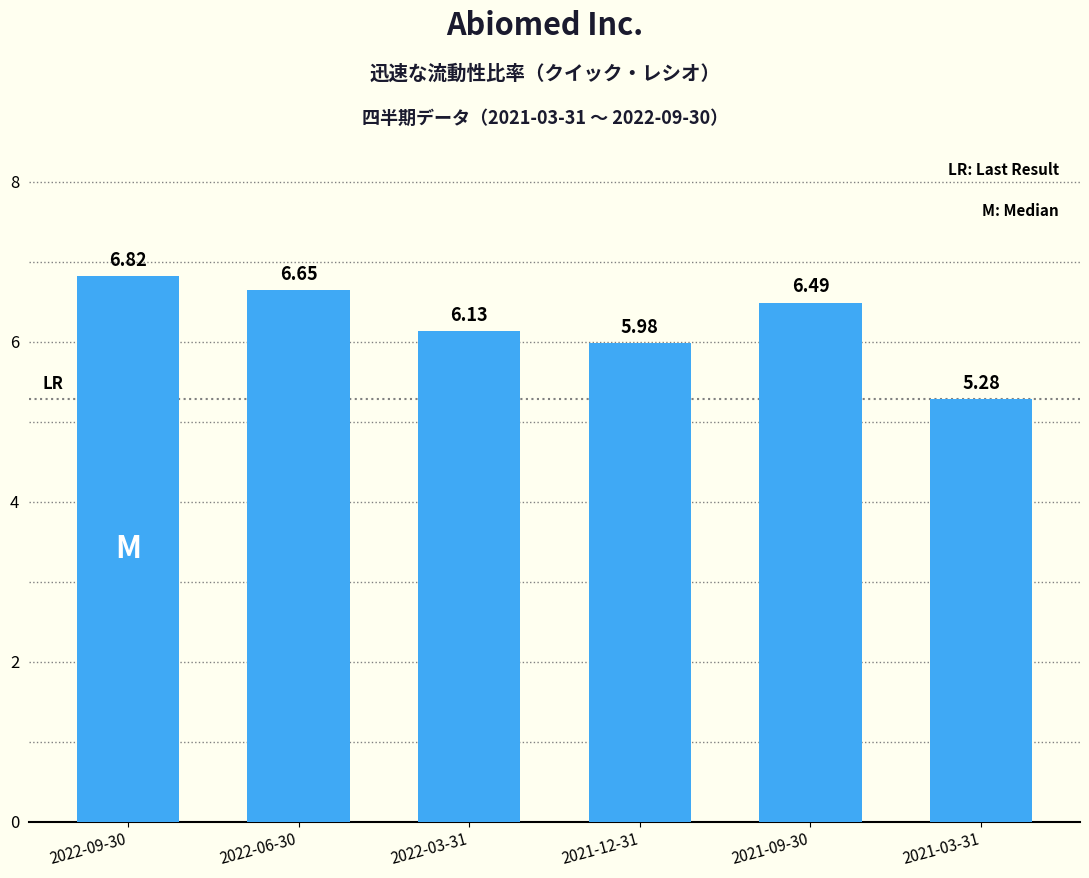

Which has a higher value, 2022-03-31 or 2022-09-30?

2022-09-30